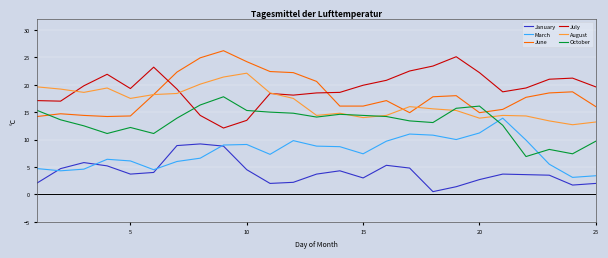

True or false: July and March intersect in this chart.

False